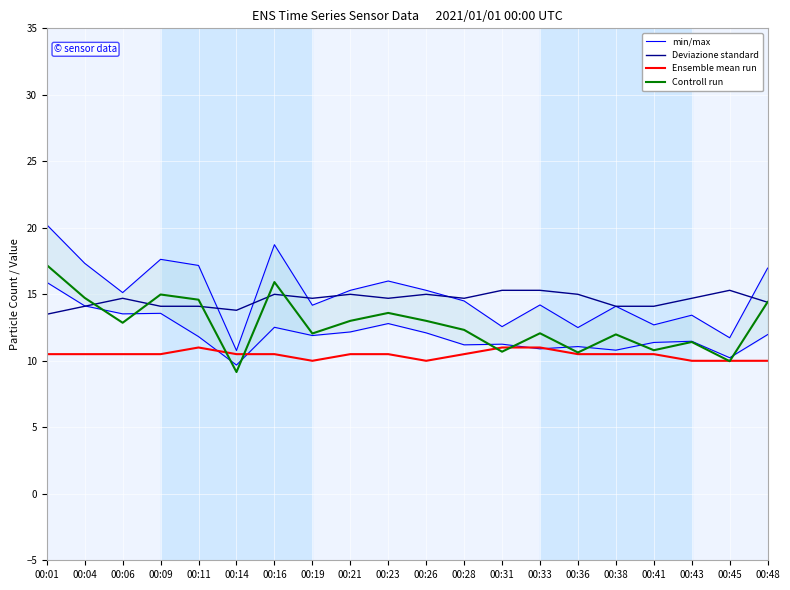

What are all the series names shown in the legend?

min/max, Deviazione standard, Ensemble mean run, Controll run